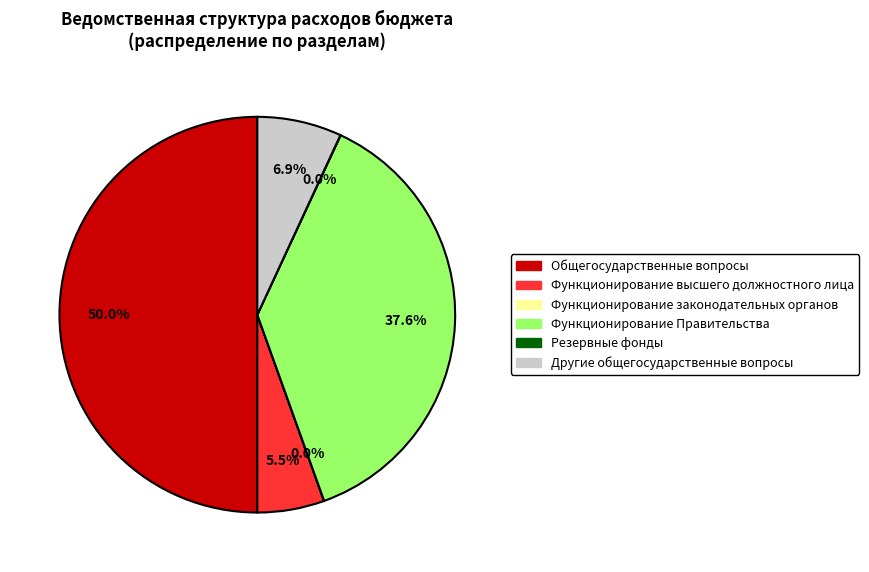

What is the majority slice?

Общегосударственные вопросы